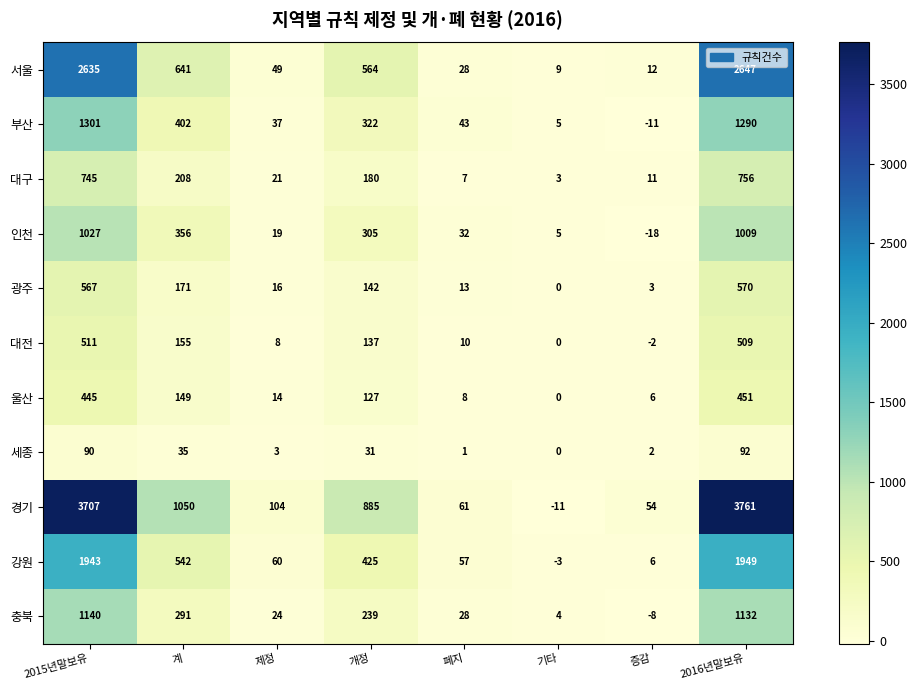

List the labels in order of 세종 value, largest first.

2016년말보유, 2015년말보유, 계, 개정, 제정, 증감, 폐지, 기타